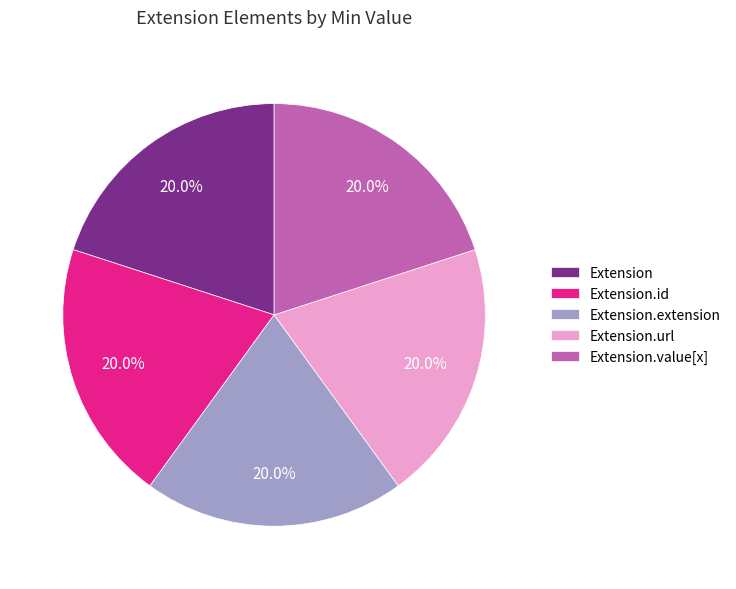

What portion of the pie excludes Extension.url?

80.0%